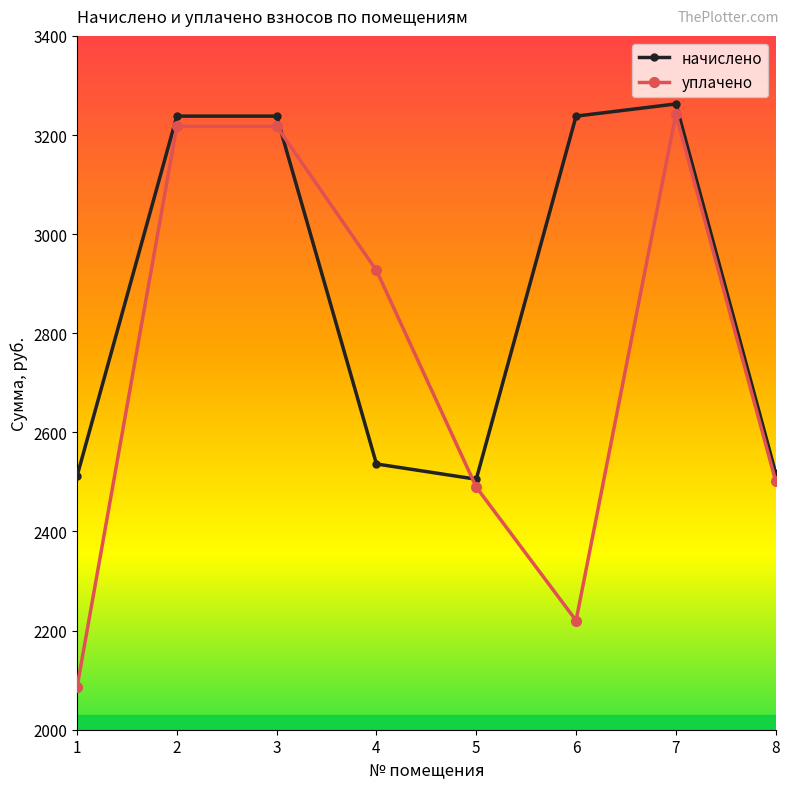

What is the value of the уплачено point at the 8th from the left?

2501.8